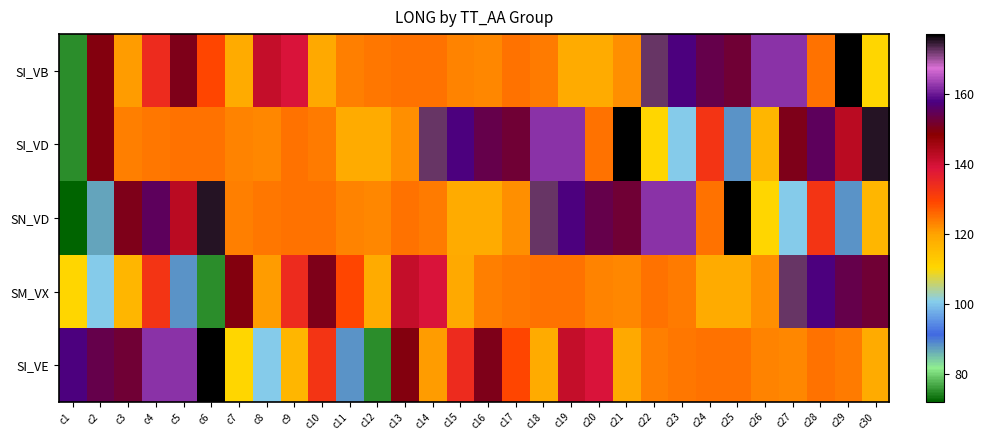

Reading left to right, what are all the values shown in this chart?

SI_VB: c1=75.2	c2=149.4	c3=120.6	c4=134.1	c5=150.0	c6=129.2	c7=118.5	c8=141.4	c9=138.9	c10=119.0	c11=123.3	c12=124.4	c13=124.7	c14=124.5	c15=122.9	c16=122.8	c17=124.8	c18=124.0	c19=118.6	c20=118.6	c21=122.0	c22=172.1	c23=157.7	c24=153.8	c25=152.3	c26=162.0	c27=162.1	c28=124.5	c29=177.0	c30=110.3
SI_VD: c1=75.2	c2=149.4	c3=123.3	c4=124.4	c5=124.7	c6=124.5	c7=122.9	c8=122.8	c9=124.8	c10=124.0	c11=118.6	c12=118.6	c13=122.0	c14=172.1	c15=157.7	c16=153.8	c17=152.3	c18=162.0	c19=162.1	c20=124.5	c21=177.0	c22=110.3	c23=100.7	c24=132.4	c25=88.4	c26=116.4	c27=150.0	c28=155.0	c29=142.9	c30=175.2
SN_VD: c1=72.0	c2=87.0	c3=150.0	c4=155.0	c5=142.9	c6=175.2	c7=123.3	c8=124.4	c9=124.7	c10=124.5	c11=122.9	c12=122.8	c13=124.8	c14=124.0	c15=118.6	c16=118.6	c17=122.0	c18=172.1	c19=157.7	c20=153.8	c21=152.3	c22=162.0	c23=162.1	c24=124.5	c25=177.0	c26=110.3	c27=100.7	c28=132.4	c29=88.4	c30=116.4
SM_VX: c1=110.3	c2=100.7	c3=116.4	c4=132.4	c5=88.4	c6=75.2	c7=149.4	c8=120.6	c9=134.1	c10=150.0	c11=129.2	c12=118.5	c13=141.4	c14=138.9	c15=119.0	c16=123.3	c17=124.4	c18=124.7	c19=124.5	c20=122.9	c21=122.8	c22=124.8	c23=124.0	c24=118.6	c25=118.6	c26=122.0	c27=172.1	c28=157.7	c29=153.8	c30=152.3
SI_VE: c1=157.7	c2=153.8	c3=152.3	c4=162.0	c5=162.1	c6=177.0	c7=110.3	c8=100.7	c9=116.4	c10=132.4	c11=88.4	c12=75.2	c13=149.4	c14=120.6	c15=134.1	c16=150.0	c17=129.2	c18=118.5	c19=141.4	c20=138.9	c21=119.0	c22=123.3	c23=124.4	c24=124.7	c25=124.5	c26=122.9	c27=122.8	c28=124.8	c29=124.0	c30=118.6